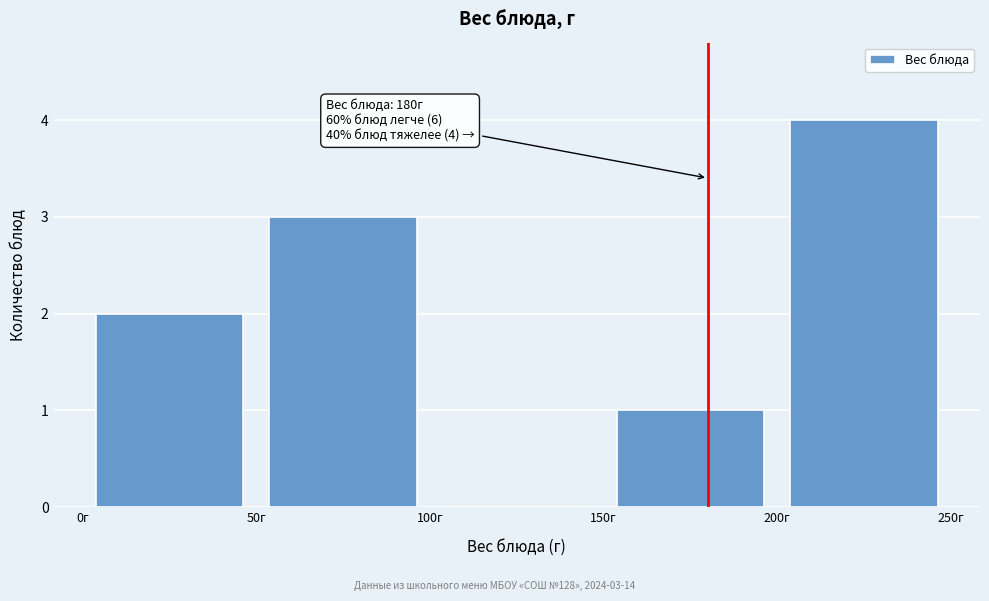

Which range on the x-axis has the tallest bar?

200 to 250